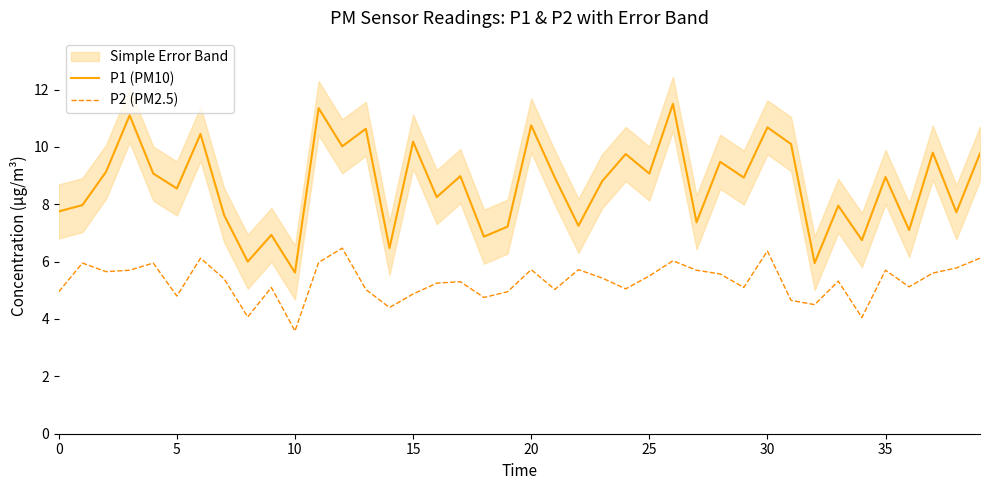

What is the highest value of the P1 (PM10) series?

11.5